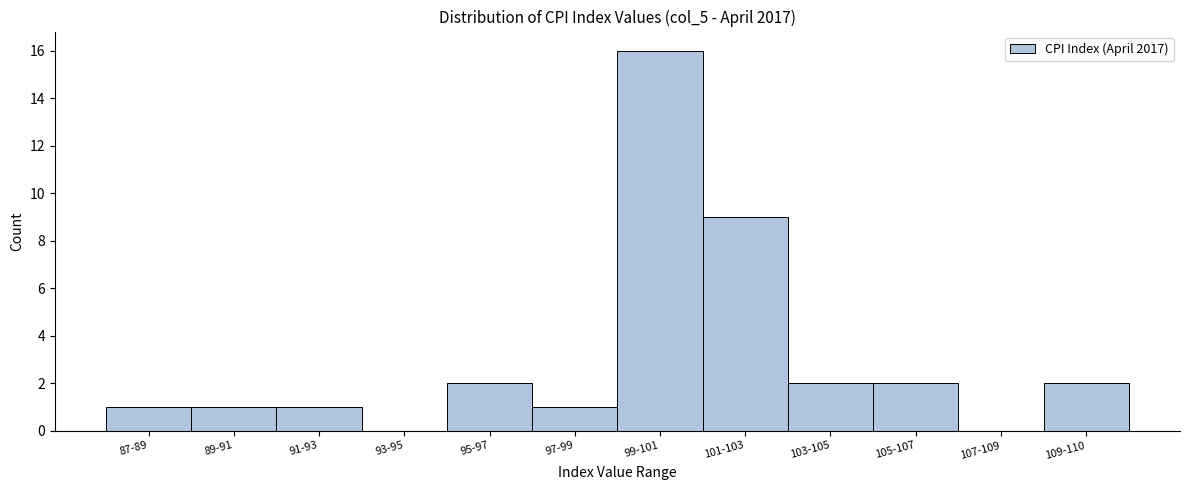

Reading left to right, what are all the values shown in this chart?

87-89=1	89-91=1	91-93=1	93-95=0	95-97=2	97-99=1	99-101=16	101-103=9	103-105=2	105-107=2	107-109=0	109-110=2